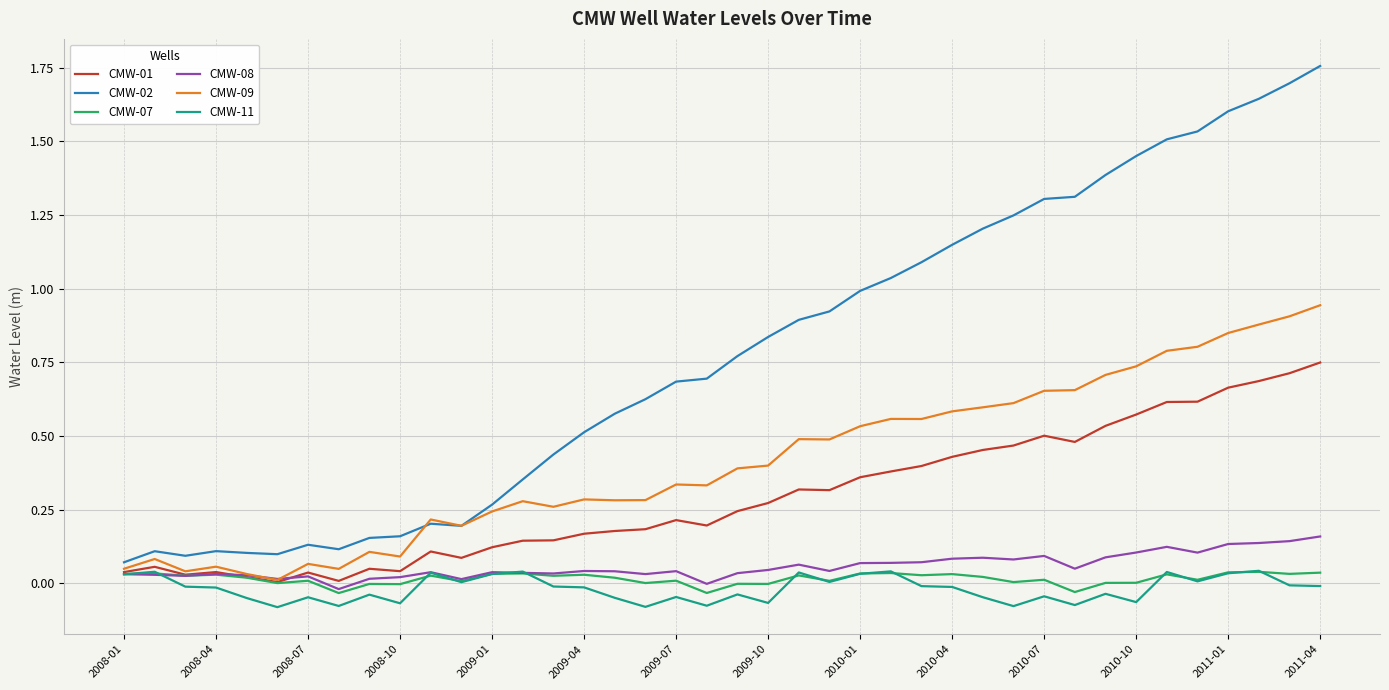

True or false: CMW-11 and CMW-02 intersect in this chart.

False